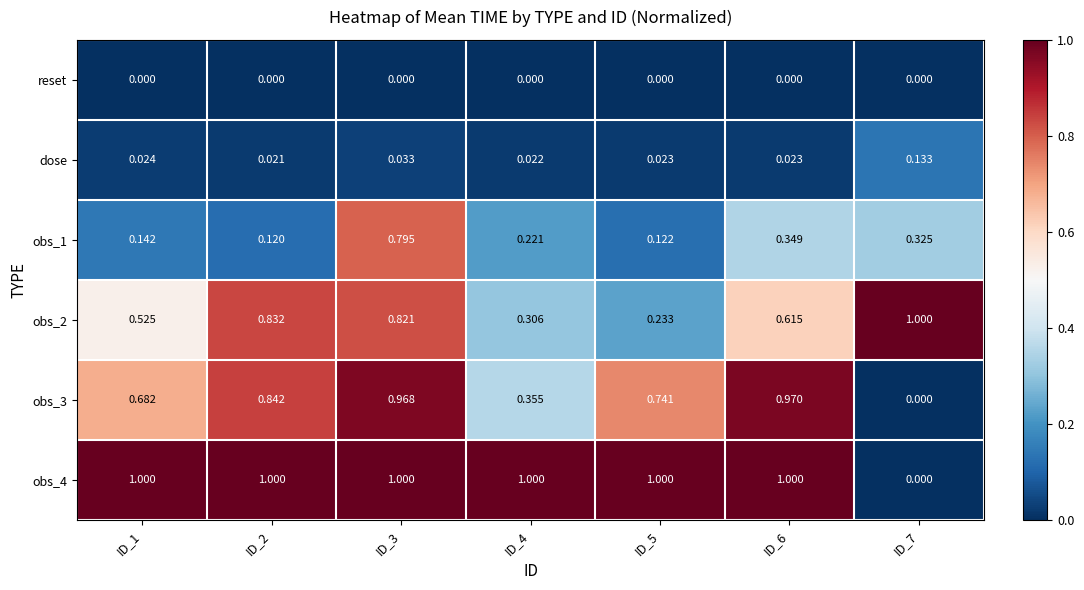

Is the value of reset at ID_5 greater than the value of obs_4 at ID_3?

No